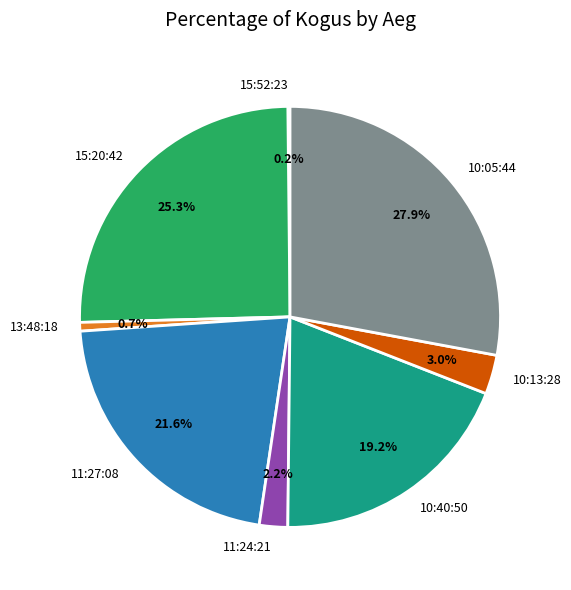

Which slice is the largest?

10:05:44